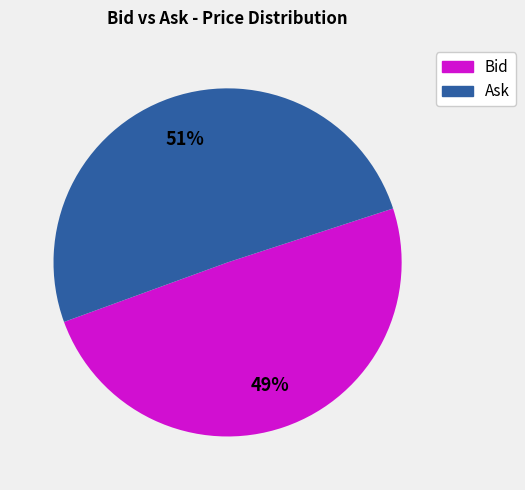

Which slice is the largest?

Ask